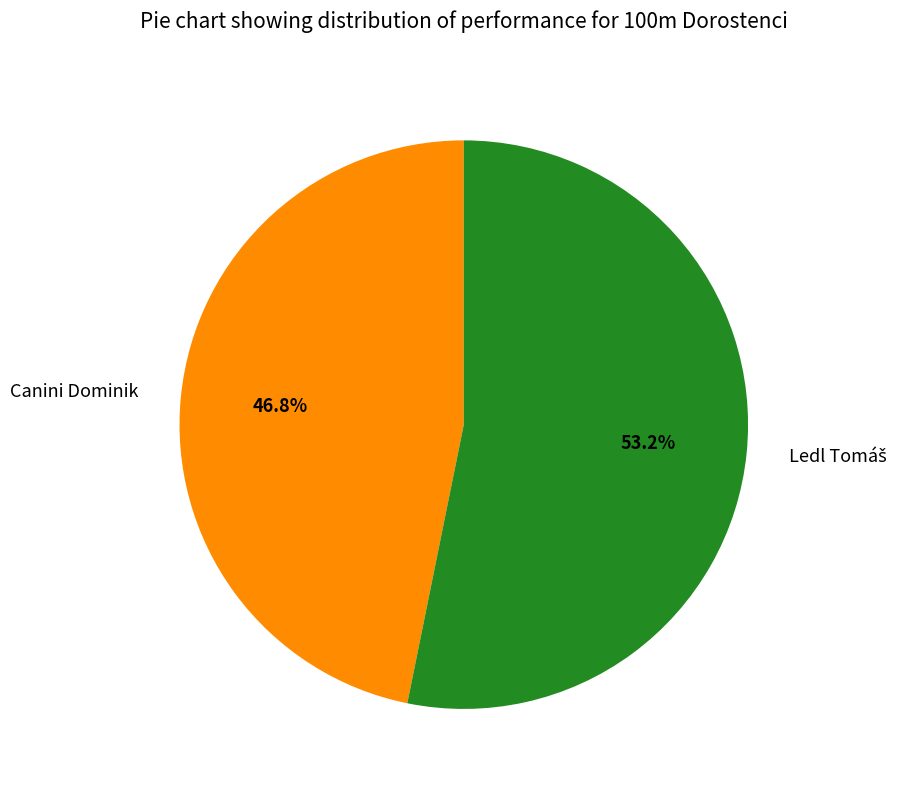

Is Canini Dominik the majority of the pie?

No